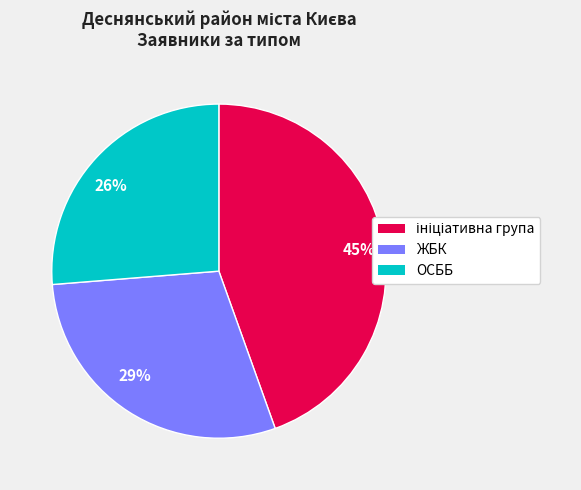

Does 45% account for over 50% of the chart?

No